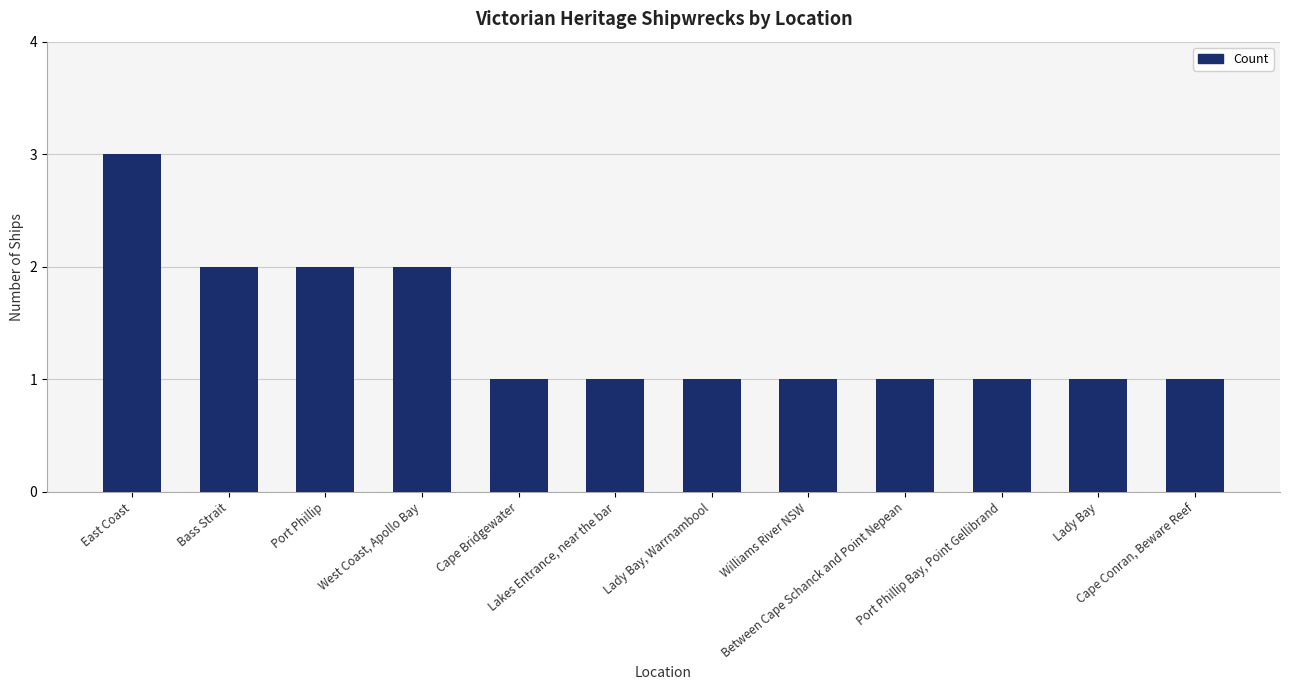

Reading right to left, extract all data points from this chart.

1	1	1	1	1	1	1	1	2	2	2	3